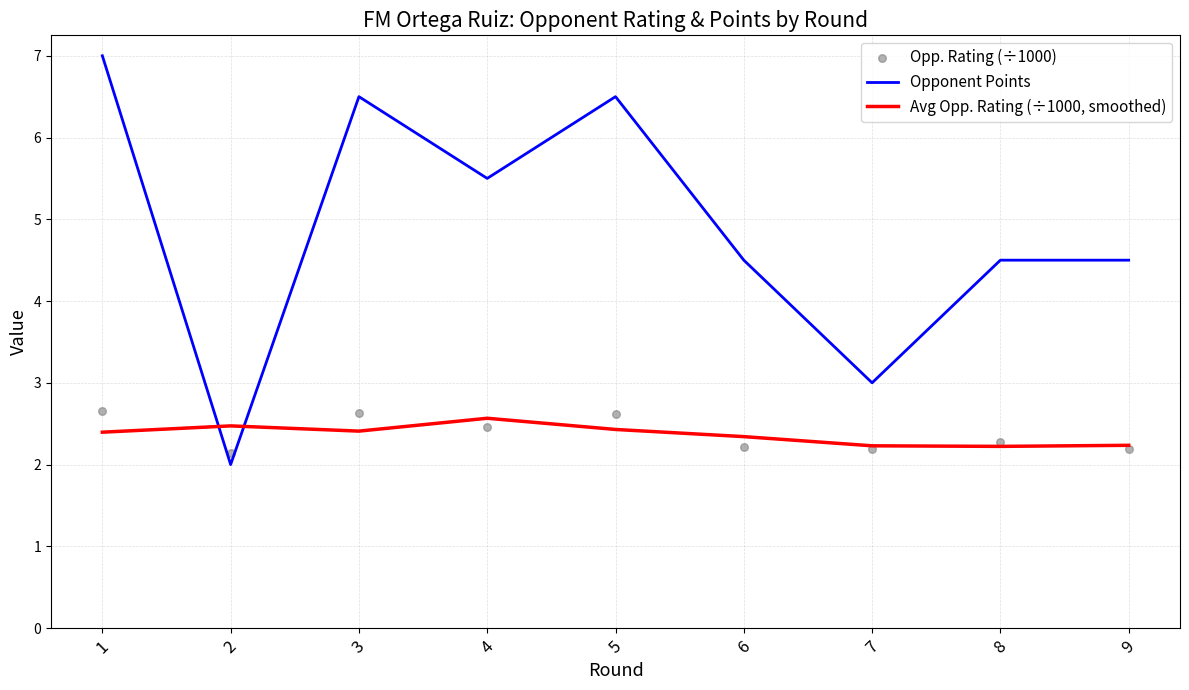

What are all the series names shown in the legend?

Opponent Points, Avg Opp. Rating (÷1000, smoothed), Opp. Rating (÷1000)